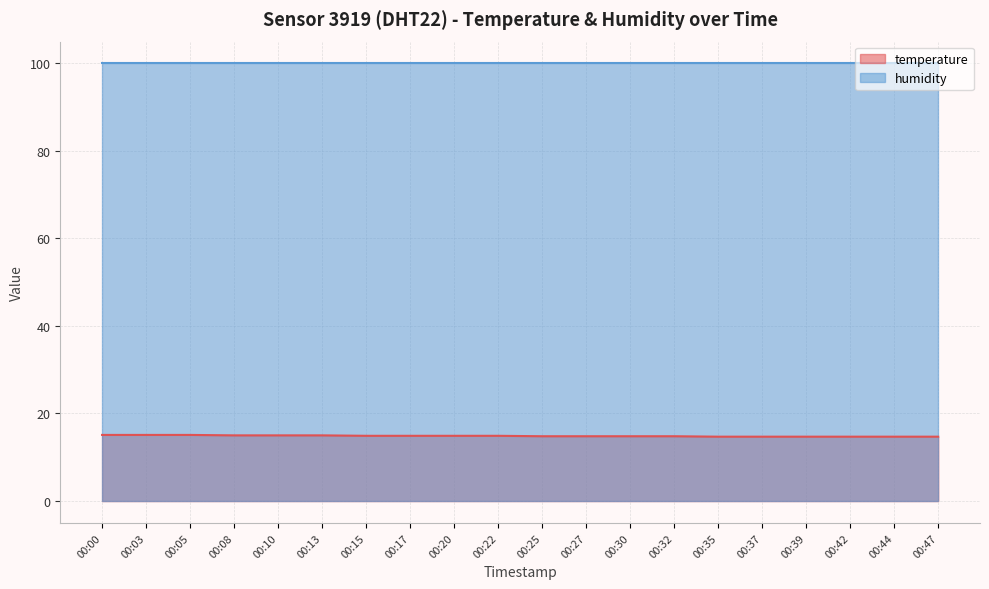

What is the highest value of the humidity series?

99.9